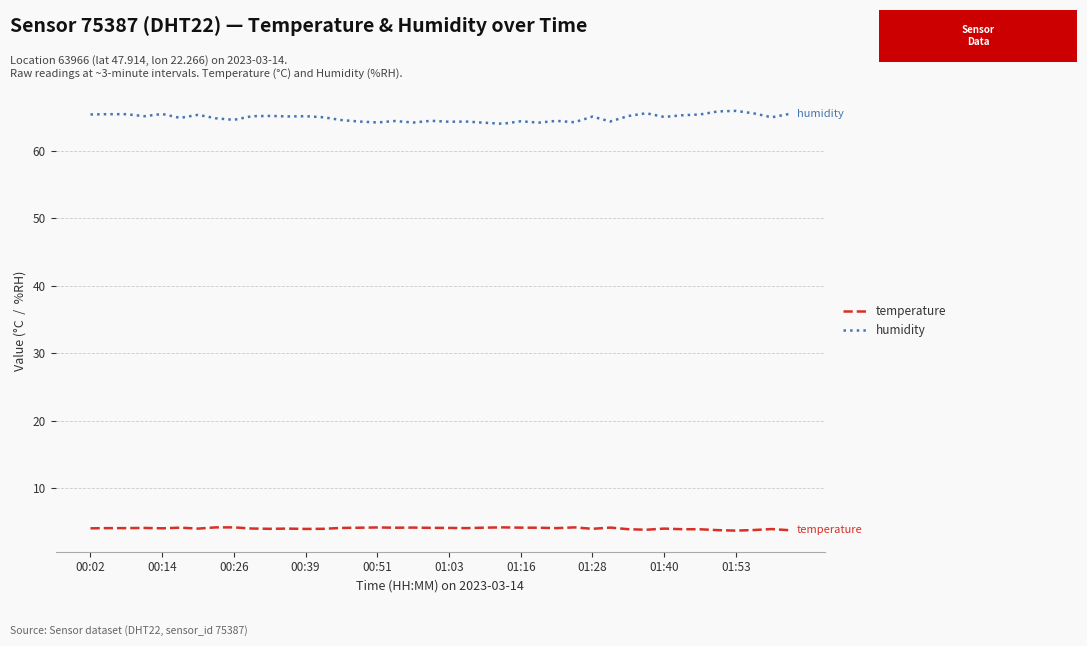

Rank the series by their maximum value, from highest to lowest.

humidity, temperature